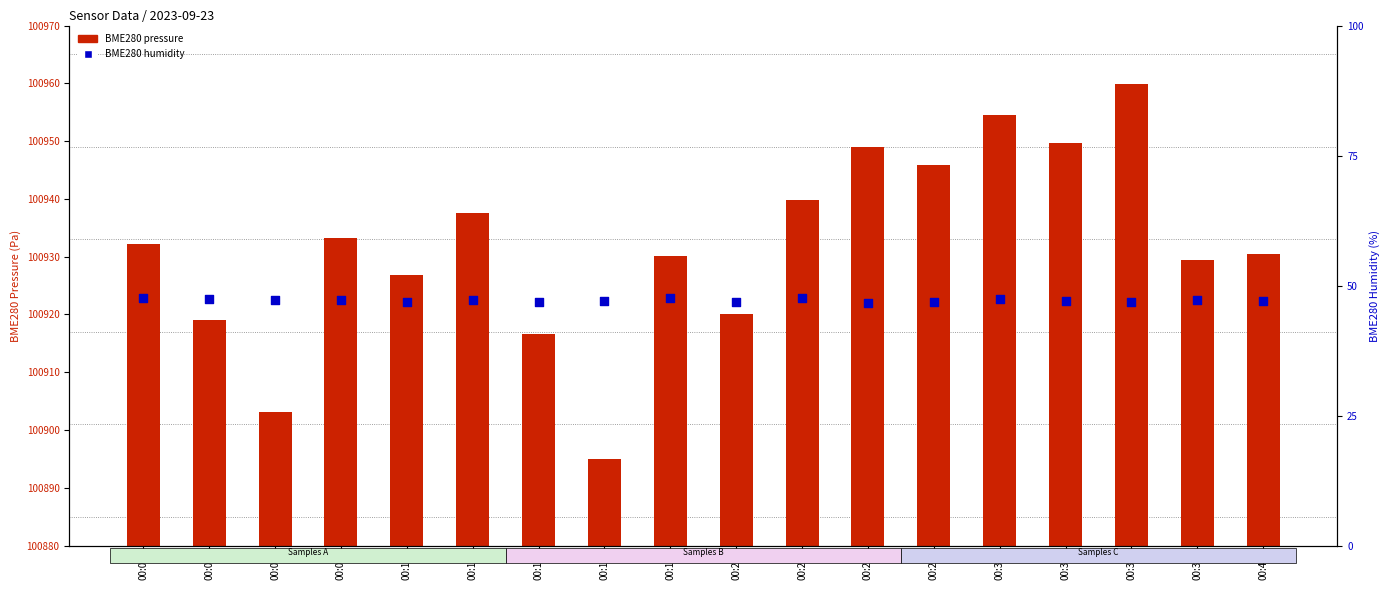

Which series contains the highest Y value?

BME280 pressure